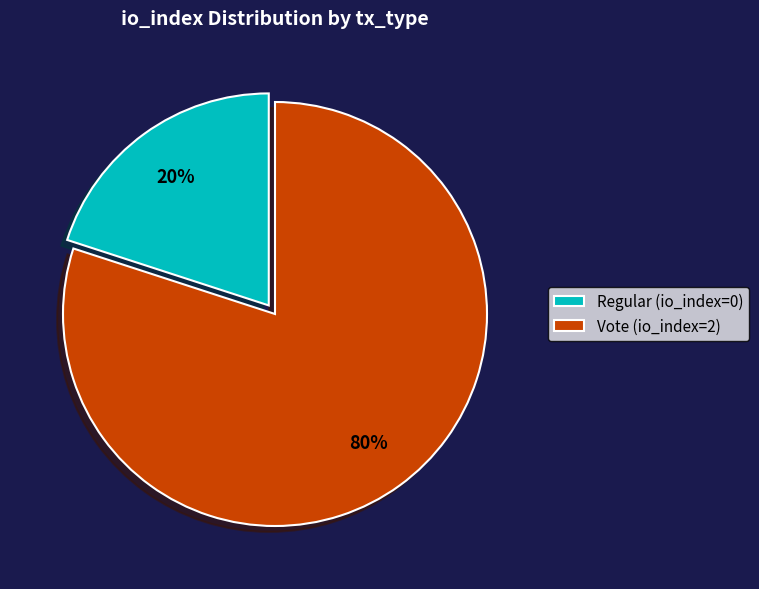

Which slice is the smallest?

Regular (io_index=0)